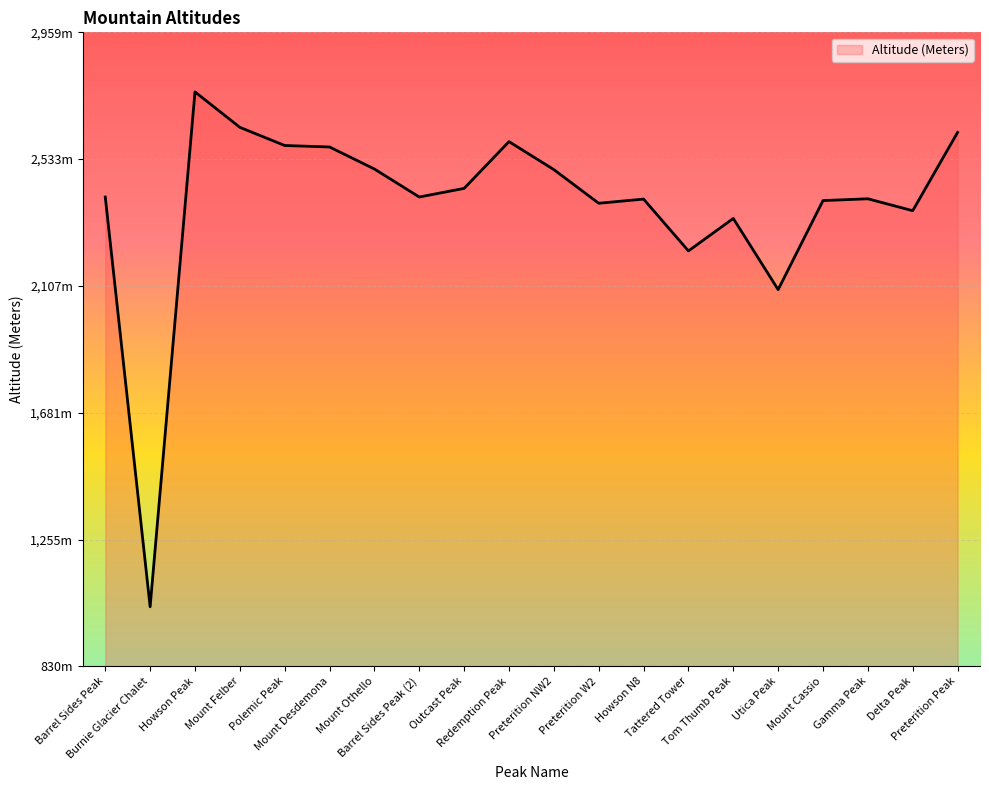

Is this an area chart (filled region under the line)?

Yes